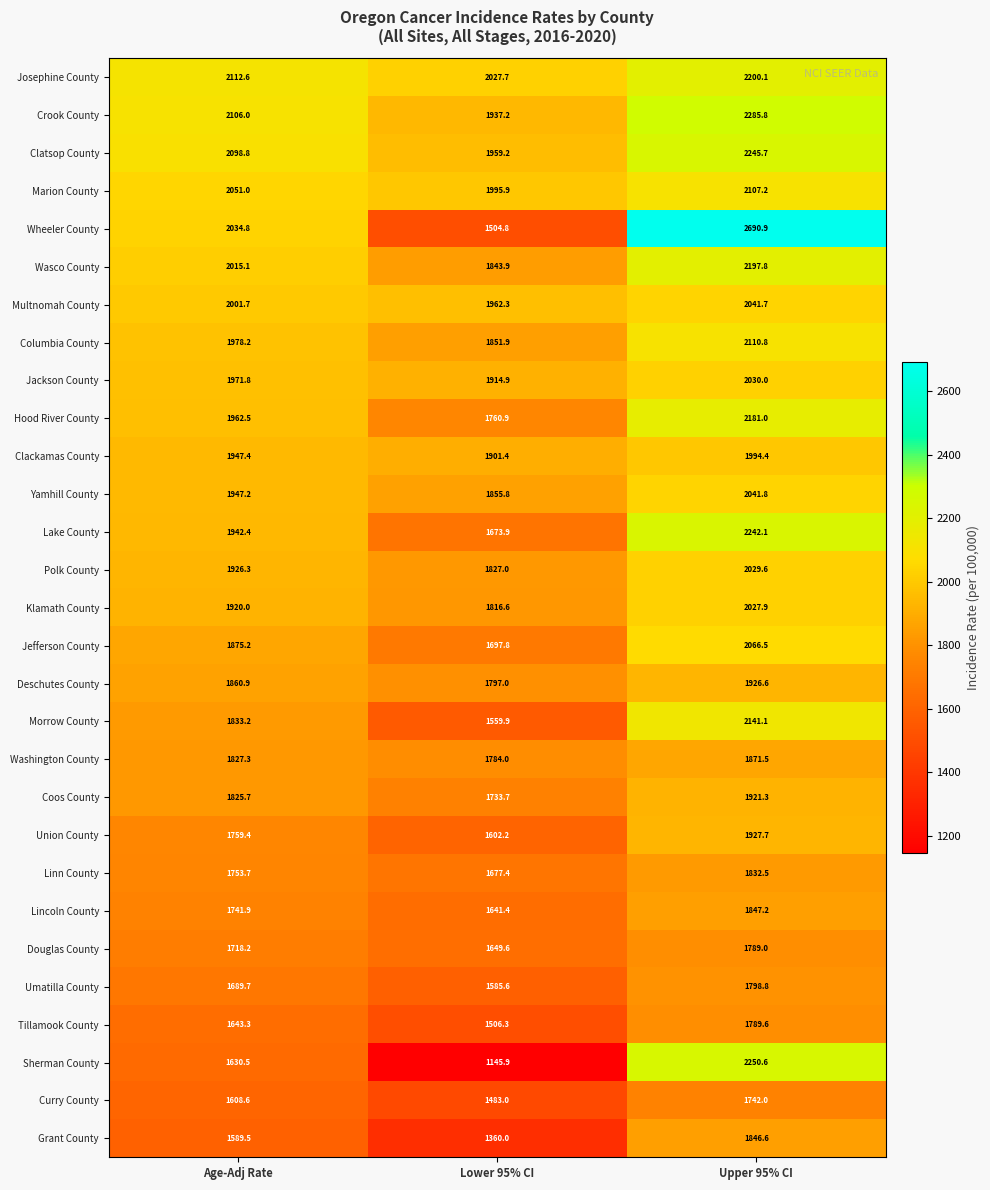

Rank the series by their maximum value, from highest to lowest.

Wheeler County, Crook County, Sherman County, Clatsop County, Lake County, Josephine County, Wasco County, Hood River County, Morrow County, Columbia County, Marion County, Jefferson County, Yamhill County, Multnomah County, Jackson County, Polk County, Klamath County, Clackamas County, Union County, Deschutes County, Coos County, Washington County, Lincoln County, Grant County, Linn County, Umatilla County, Tillamook County, Douglas County, Curry County